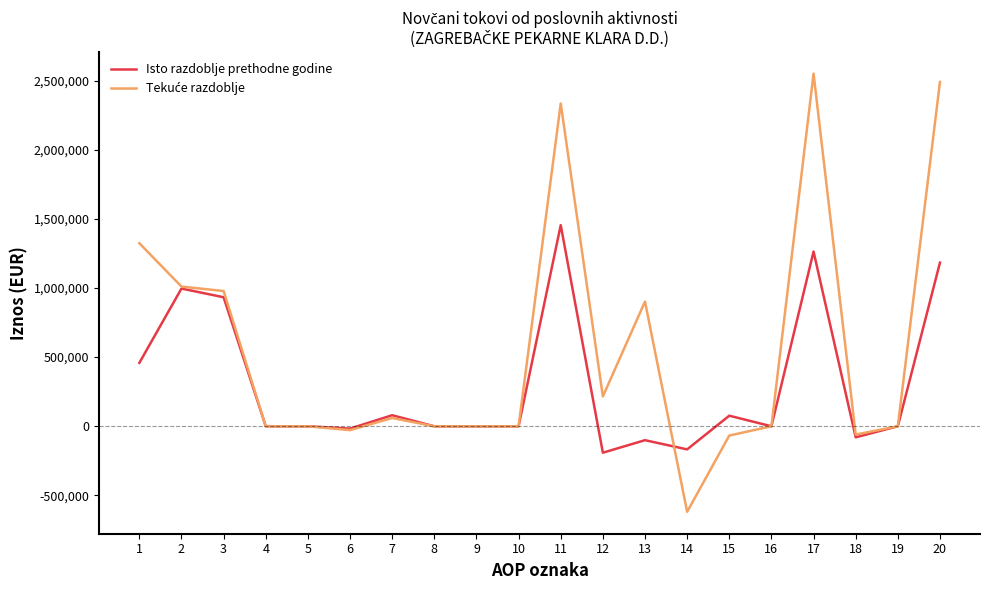

What is the maximum value shown in the chart?

2550130